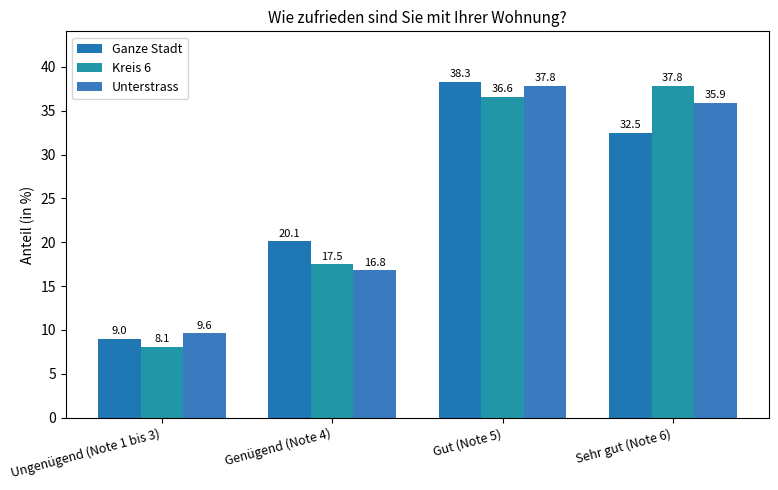

What is the spread (max minus min) of values at Gut (Note 5)?

1.7